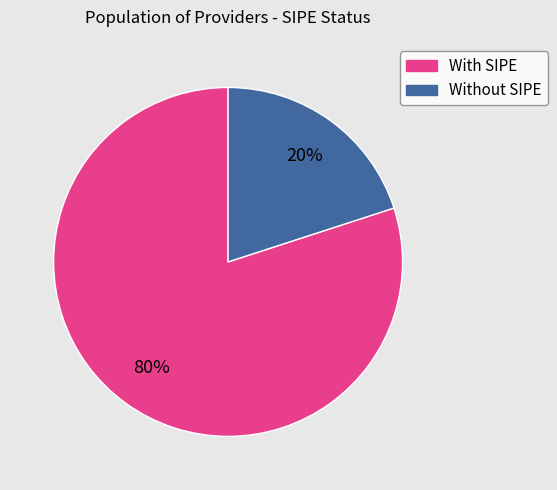

Is there a majority slice in this chart?

Yes